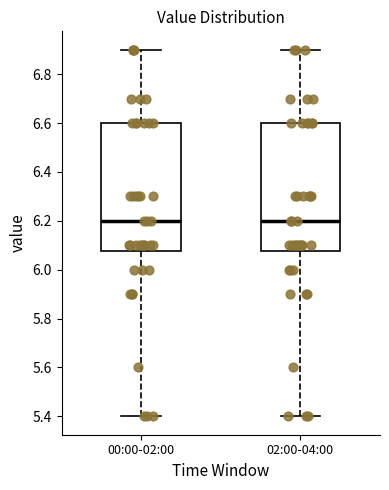

Reading left to right, read every box against the y-axis: the position of its median line, the range the box covers, and the ends of its whiskers. The values are not printed on the chart, so give them approximately, as read against the axis.

00:00-02:00: median 6.20, box 6.08 to 6.60, whiskers 5.40 to 6.90
02:00-04:00: median 6.20, box 6.08 to 6.60, whiskers 5.40 to 6.90